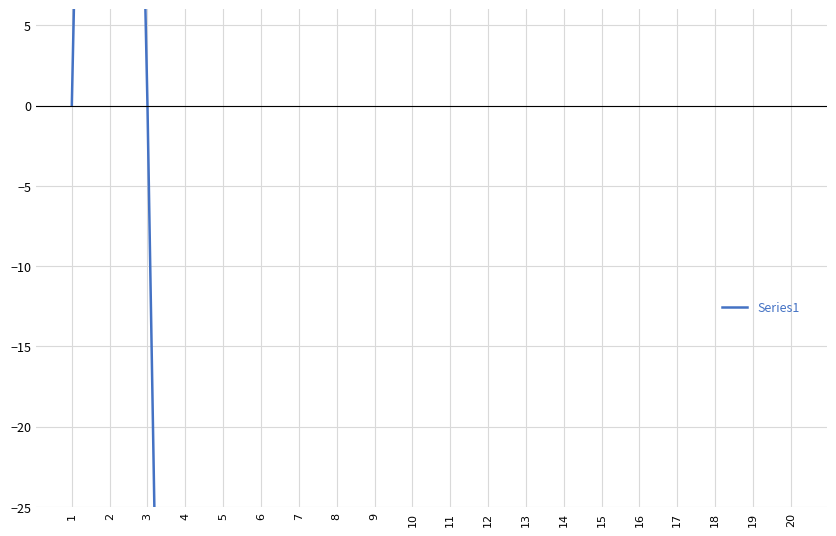

What value does the data have at 16?

-565.2